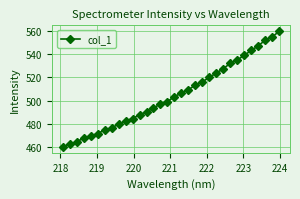

How many series are shown in this chart?

1